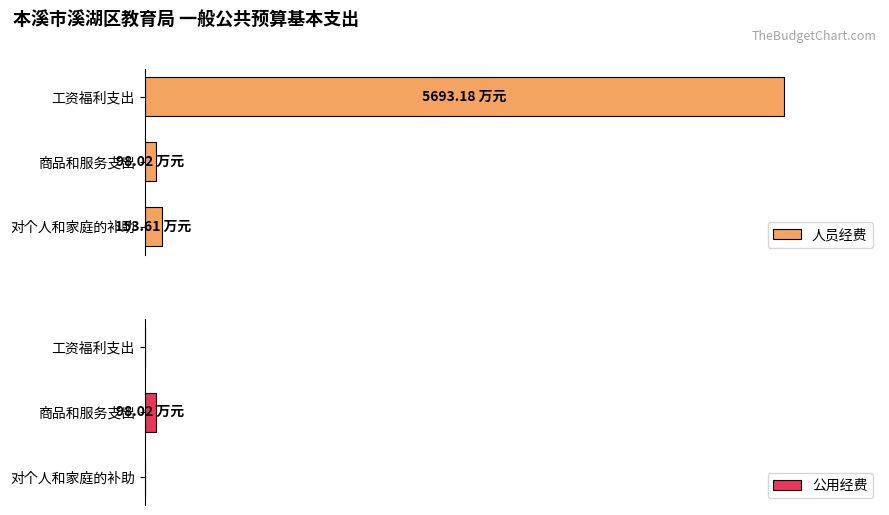

How many data points in 人员经费 are less than 153?

1